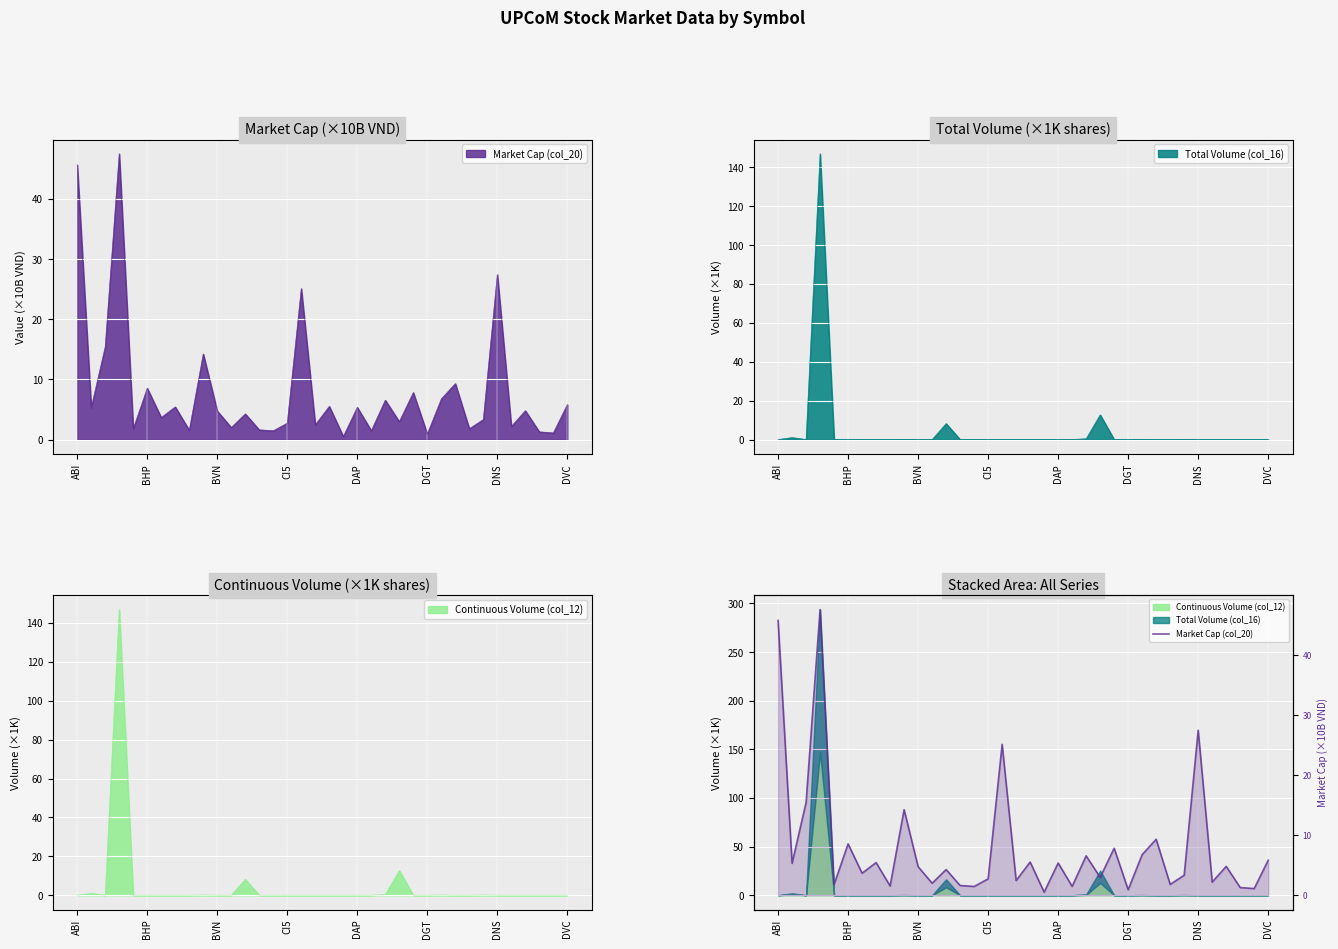

What is the approximate value at DNS?

27.4